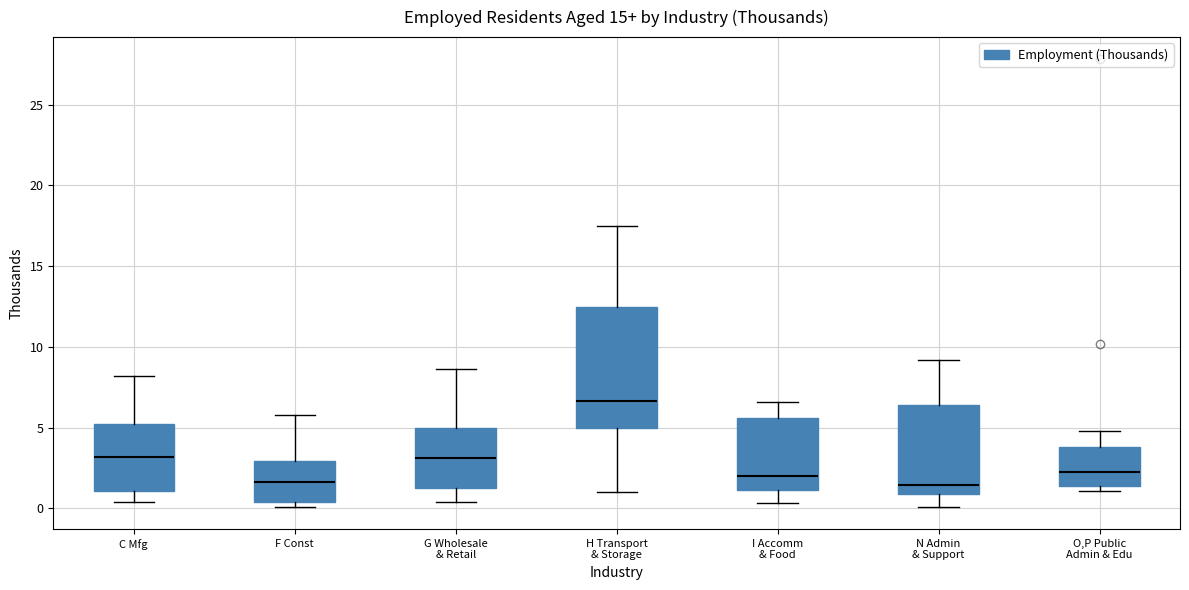

Where does the upper whisker of the box for C Mfg end on the y-axis? The values are not printed on the chart, so give them approximately, as read against the axis.

8.0